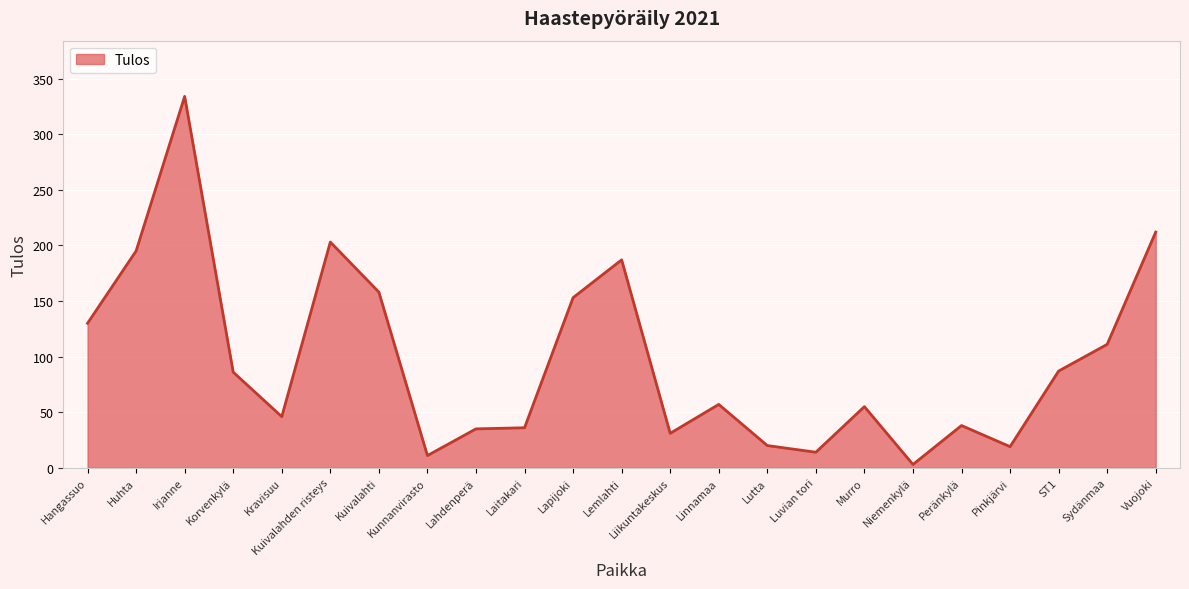

How many lines are shown in the chart?

1